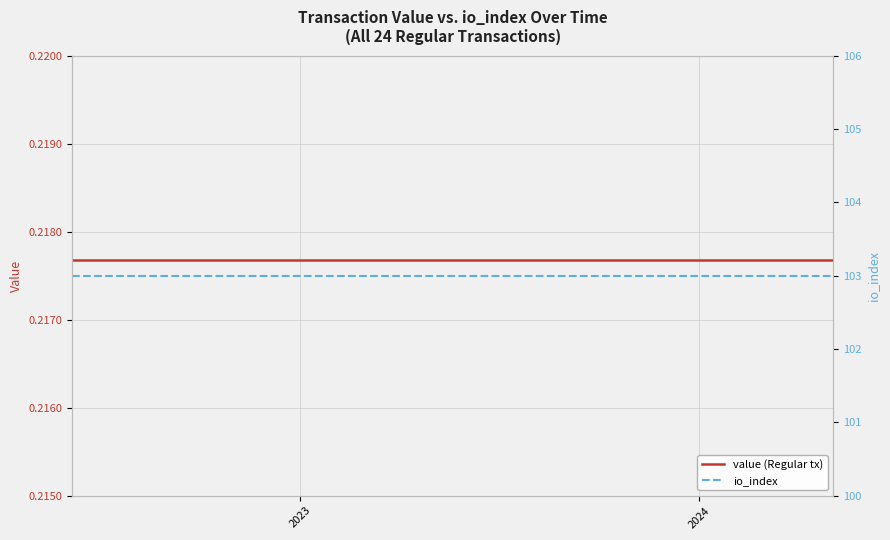

What is the highest value of the value (Regular tx) series?

0.2